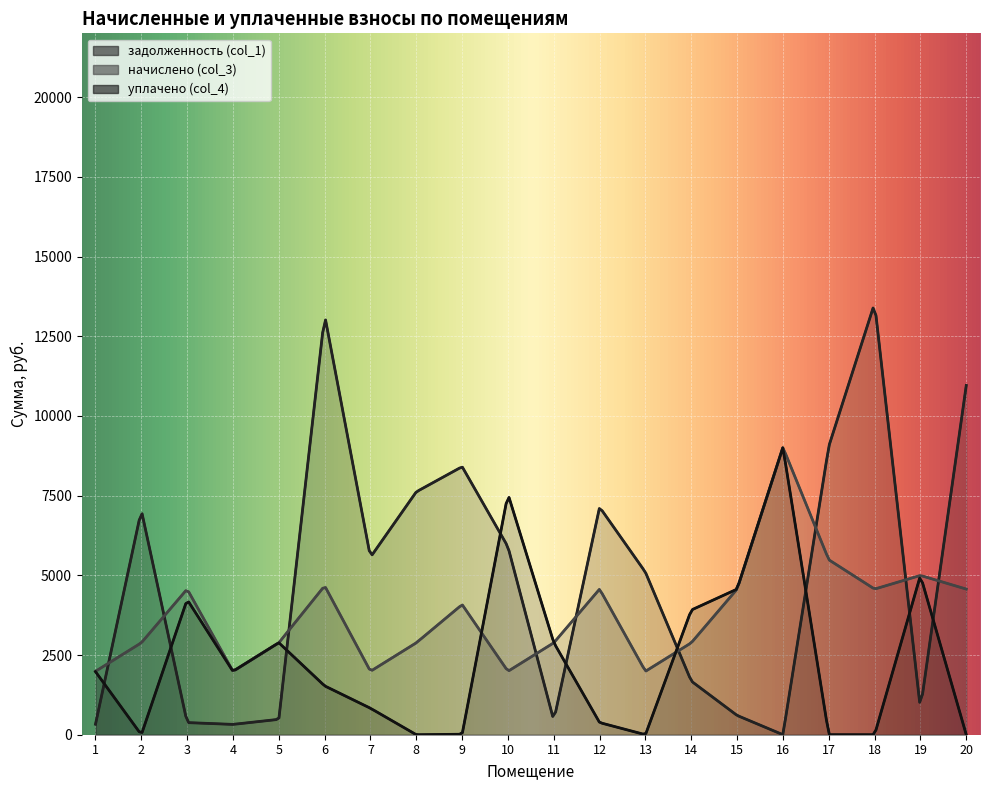

Between 20 and 15, which is larger?

20